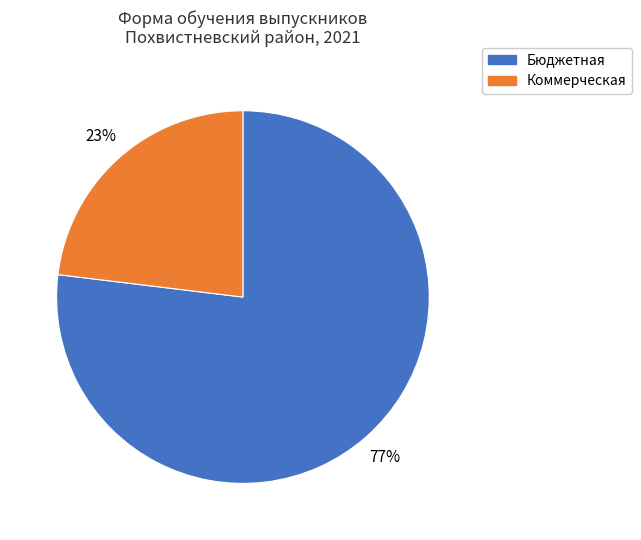

How many slices are in this pie chart?

2